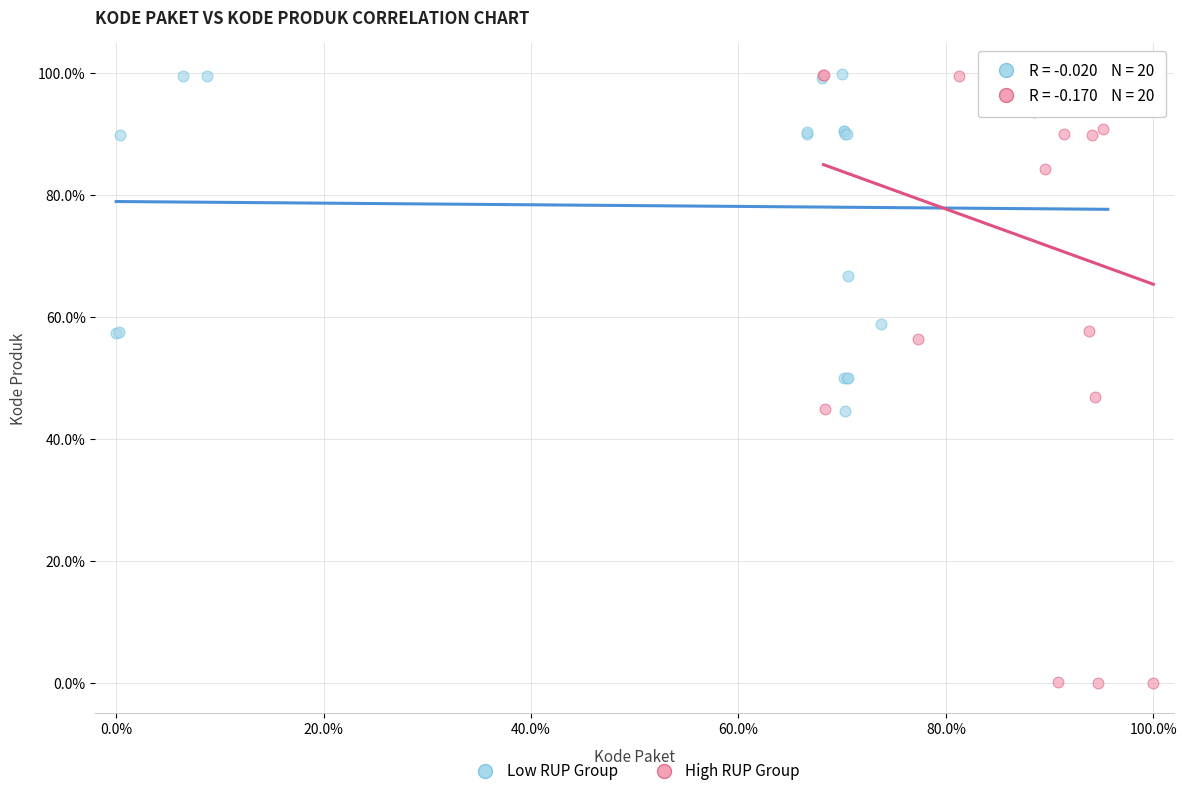

What are all the series names shown in the legend?

Low RUP Group, High RUP Group